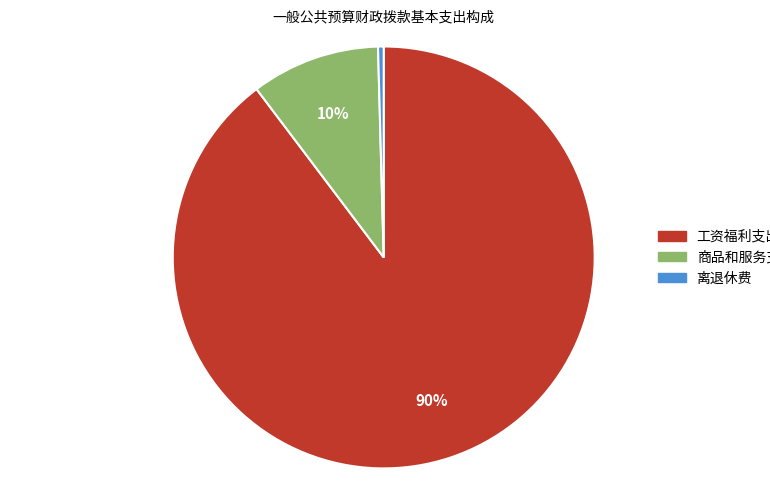

What percentage is the 工资福利支出 slice, to the nearest percent?

90%